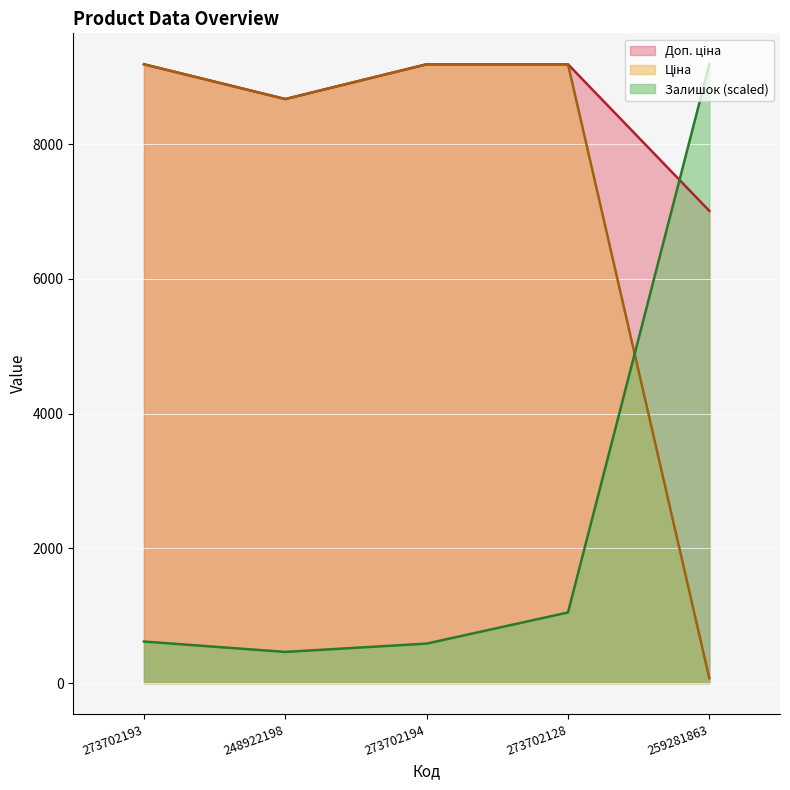

Does the chart display data point markers on the line(s)?

No